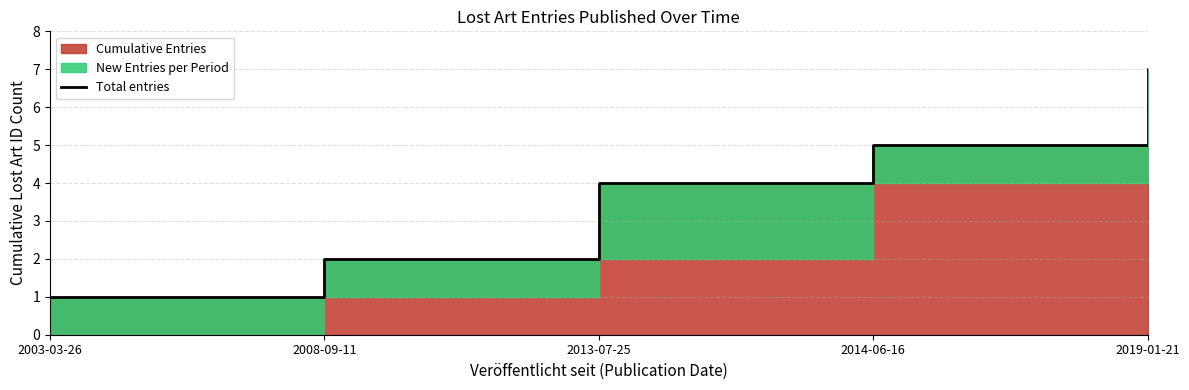

Rank the categories by value from highest to lowest.

2019-01-21, 2014-06-16, 2013-07-25, 2008-09-11, 2003-03-26